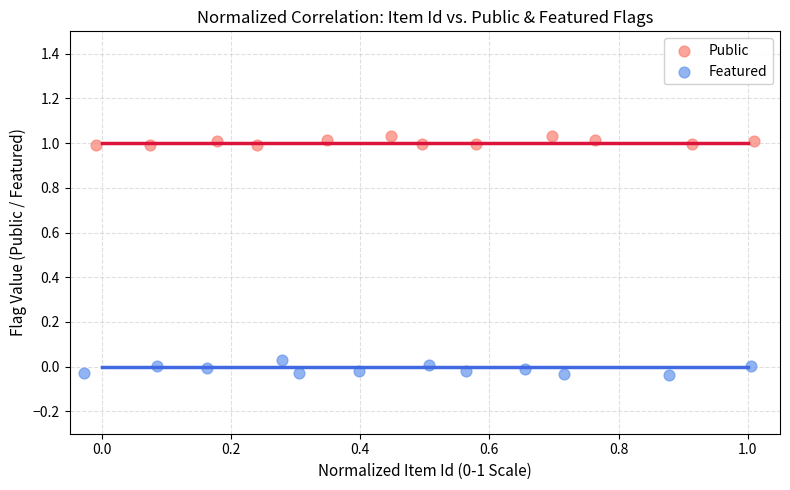

Which series contains the highest Y value?

Public